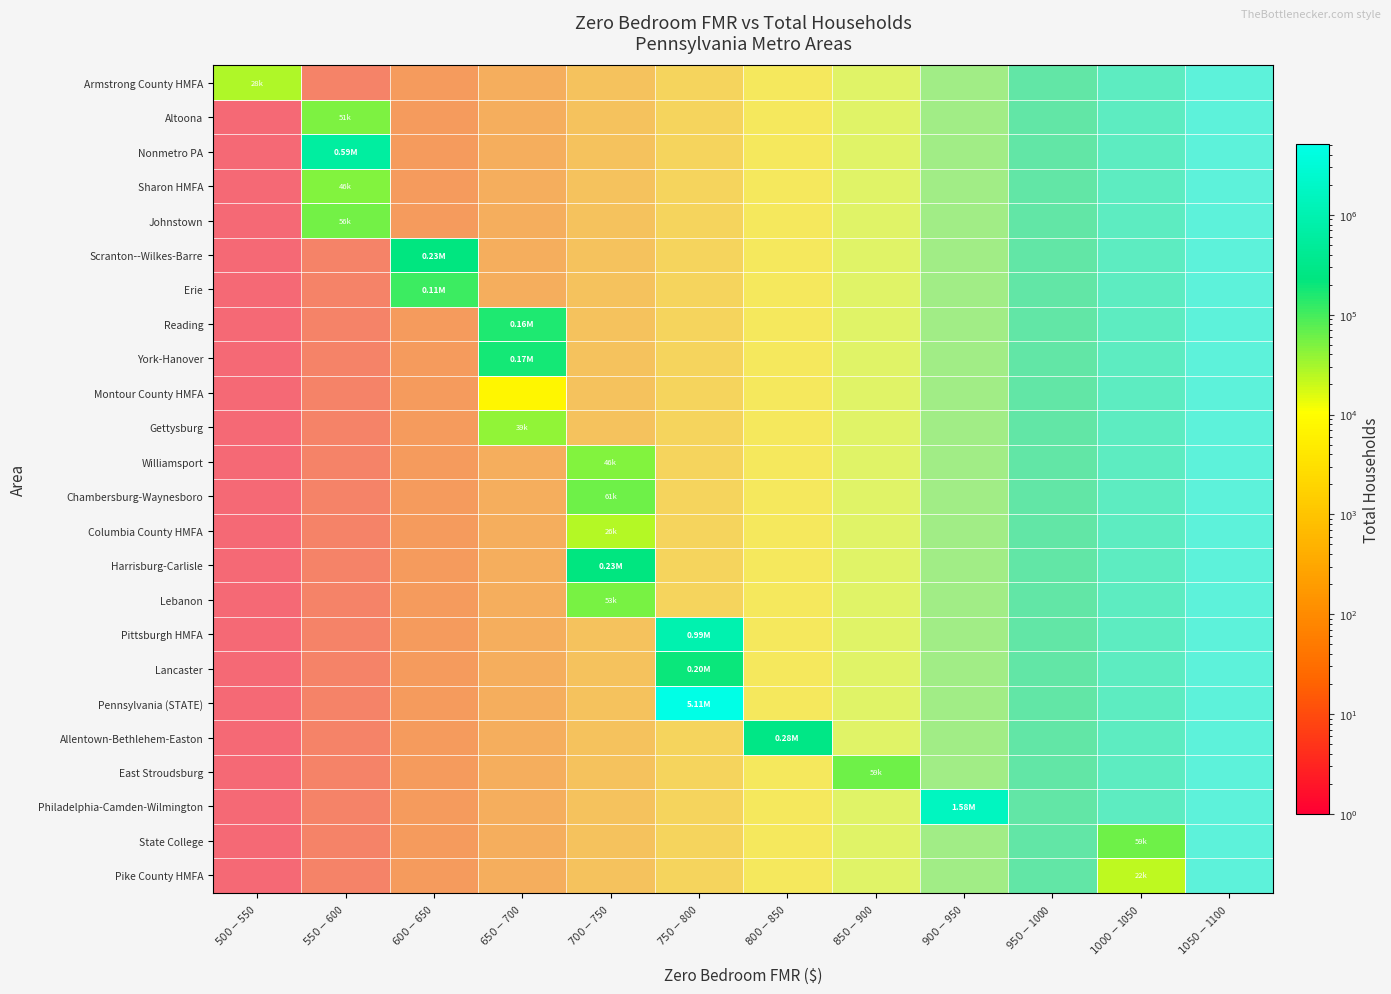

Reading left to right, what are all the values shown in this chart?

Armstrong County HMFA: $500-$550=0.0	$550-$600=0.1	$600-$650=0.2	$650-$700=0.3	$700-$750=0.4	$750-$800=0.5	$800-$850=0.5	$850-$900=0.6	$900-$950=0.7	$950-$1000=0.8	$1000-$1050=0.9	$1050-$1100=1.0
Altoona: $500-$550=0.0	$550-$600=0.1	$600-$650=0.2	$650-$700=0.3	$700-$750=0.4	$750-$800=0.5	$800-$850=0.5	$850-$900=0.6	$900-$950=0.7	$950-$1000=0.8	$1000-$1050=0.9	$1050-$1100=1.0
Nonmetro PA: $500-$550=0.0	$550-$600=0.1	$600-$650=0.2	$650-$700=0.3	$700-$750=0.4	$750-$800=0.5	$800-$850=0.5	$850-$900=0.6	$900-$950=0.7	$950-$1000=0.8	$1000-$1050=0.9	$1050-$1100=1.0
Sharon HMFA: $500-$550=0.0	$550-$600=0.1	$600-$650=0.2	$650-$700=0.3	$700-$750=0.4	$750-$800=0.5	$800-$850=0.5	$850-$900=0.6	$900-$950=0.7	$950-$1000=0.8	$1000-$1050=0.9	$1050-$1100=1.0
Johnstown: $500-$550=0.0	$550-$600=0.1	$600-$650=0.2	$650-$700=0.3	$700-$750=0.4	$750-$800=0.5	$800-$850=0.5	$850-$900=0.6	$900-$950=0.7	$950-$1000=0.8	$1000-$1050=0.9	$1050-$1100=1.0
Scranton--Wilkes-Barre: $500-$550=0.0	$550-$600=0.1	$600-$650=0.2	$650-$700=0.3	$700-$750=0.4	$750-$800=0.5	$800-$850=0.5	$850-$900=0.6	$900-$950=0.7	$950-$1000=0.8	$1000-$1050=0.9	$1050-$1100=1.0
Erie: $500-$550=0.0	$550-$600=0.1	$600-$650=0.2	$650-$700=0.3	$700-$750=0.4	$750-$800=0.5	$800-$850=0.5	$850-$900=0.6	$900-$950=0.7	$950-$1000=0.8	$1000-$1050=0.9	$1050-$1100=1.0
Reading: $500-$550=0.0	$550-$600=0.1	$600-$650=0.2	$650-$700=0.3	$700-$750=0.4	$750-$800=0.5	$800-$850=0.5	$850-$900=0.6	$900-$950=0.7	$950-$1000=0.8	$1000-$1050=0.9	$1050-$1100=1.0
York-Hanover: $500-$550=0.0	$550-$600=0.1	$600-$650=0.2	$650-$700=0.3	$700-$750=0.4	$750-$800=0.5	$800-$850=0.5	$850-$900=0.6	$900-$950=0.7	$950-$1000=0.8	$1000-$1050=0.9	$1050-$1100=1.0
Montour County HMFA: $500-$550=0.0	$550-$600=0.1	$600-$650=0.2	$650-$700=0.3	$700-$750=0.4	$750-$800=0.5	$800-$850=0.5	$850-$900=0.6	$900-$950=0.7	$950-$1000=0.8	$1000-$1050=0.9	$1050-$1100=1.0
Gettysburg: $500-$550=0.0	$550-$600=0.1	$600-$650=0.2	$650-$700=0.3	$700-$750=0.4	$750-$800=0.5	$800-$850=0.5	$850-$900=0.6	$900-$950=0.7	$950-$1000=0.8	$1000-$1050=0.9	$1050-$1100=1.0
Williamsport: $500-$550=0.0	$550-$600=0.1	$600-$650=0.2	$650-$700=0.3	$700-$750=0.4	$750-$800=0.5	$800-$850=0.5	$850-$900=0.6	$900-$950=0.7	$950-$1000=0.8	$1000-$1050=0.9	$1050-$1100=1.0
Chambersburg-Waynesboro: $500-$550=0.0	$550-$600=0.1	$600-$650=0.2	$650-$700=0.3	$700-$750=0.4	$750-$800=0.5	$800-$850=0.5	$850-$900=0.6	$900-$950=0.7	$950-$1000=0.8	$1000-$1050=0.9	$1050-$1100=1.0
Columbia County HMFA: $500-$550=0.0	$550-$600=0.1	$600-$650=0.2	$650-$700=0.3	$700-$750=0.4	$750-$800=0.5	$800-$850=0.5	$850-$900=0.6	$900-$950=0.7	$950-$1000=0.8	$1000-$1050=0.9	$1050-$1100=1.0
Harrisburg-Carlisle: $500-$550=0.0	$550-$600=0.1	$600-$650=0.2	$650-$700=0.3	$700-$750=0.4	$750-$800=0.5	$800-$850=0.5	$850-$900=0.6	$900-$950=0.7	$950-$1000=0.8	$1000-$1050=0.9	$1050-$1100=1.0
Lebanon: $500-$550=0.0	$550-$600=0.1	$600-$650=0.2	$650-$700=0.3	$700-$750=0.4	$750-$800=0.5	$800-$850=0.5	$850-$900=0.6	$900-$950=0.7	$950-$1000=0.8	$1000-$1050=0.9	$1050-$1100=1.0
Pittsburgh HMFA: $500-$550=0.0	$550-$600=0.1	$600-$650=0.2	$650-$700=0.3	$700-$750=0.4	$750-$800=0.5	$800-$850=0.5	$850-$900=0.6	$900-$950=0.7	$950-$1000=0.8	$1000-$1050=0.9	$1050-$1100=1.0
Lancaster: $500-$550=0.0	$550-$600=0.1	$600-$650=0.2	$650-$700=0.3	$700-$750=0.4	$750-$800=0.5	$800-$850=0.5	$850-$900=0.6	$900-$950=0.7	$950-$1000=0.8	$1000-$1050=0.9	$1050-$1100=1.0
Pennsylvania (STATE): $500-$550=0.0	$550-$600=0.1	$600-$650=0.2	$650-$700=0.3	$700-$750=0.4	$750-$800=0.5	$800-$850=0.5	$850-$900=0.6	$900-$950=0.7	$950-$1000=0.8	$1000-$1050=0.9	$1050-$1100=1.0
Allentown-Bethlehem-Easton: $500-$550=0.0	$550-$600=0.1	$600-$650=0.2	$650-$700=0.3	$700-$750=0.4	$750-$800=0.5	$800-$850=0.5	$850-$900=0.6	$900-$950=0.7	$950-$1000=0.8	$1000-$1050=0.9	$1050-$1100=1.0
East Stroudsburg: $500-$550=0.0	$550-$600=0.1	$600-$650=0.2	$650-$700=0.3	$700-$750=0.4	$750-$800=0.5	$800-$850=0.5	$850-$900=0.6	$900-$950=0.7	$950-$1000=0.8	$1000-$1050=0.9	$1050-$1100=1.0
Philadelphia-Camden-Wilmington: $500-$550=0.0	$550-$600=0.1	$600-$650=0.2	$650-$700=0.3	$700-$750=0.4	$750-$800=0.5	$800-$850=0.5	$850-$900=0.6	$900-$950=0.7	$950-$1000=0.8	$1000-$1050=0.9	$1050-$1100=1.0
State College: $500-$550=0.0	$550-$600=0.1	$600-$650=0.2	$650-$700=0.3	$700-$750=0.4	$750-$800=0.5	$800-$850=0.5	$850-$900=0.6	$900-$950=0.7	$950-$1000=0.8	$1000-$1050=0.9	$1050-$1100=1.0
Pike County HMFA: $500-$550=0.0	$550-$600=0.1	$600-$650=0.2	$650-$700=0.3	$700-$750=0.4	$750-$800=0.5	$800-$850=0.5	$850-$900=0.6	$900-$950=0.7	$950-$1000=0.8	$1000-$1050=0.9	$1050-$1100=1.0